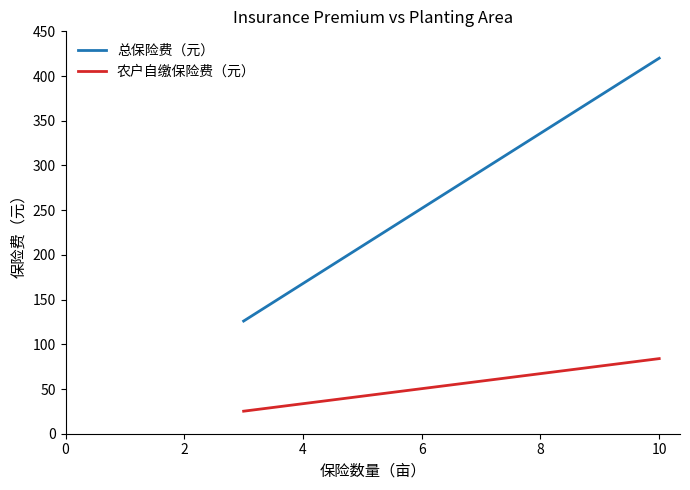

Does the chart display data point markers on the line(s)?

No